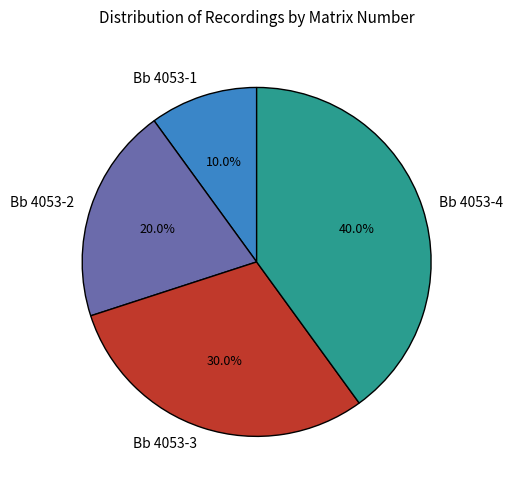

To the nearest percent, what percentage of the pie is Bb 4053-2?

20%